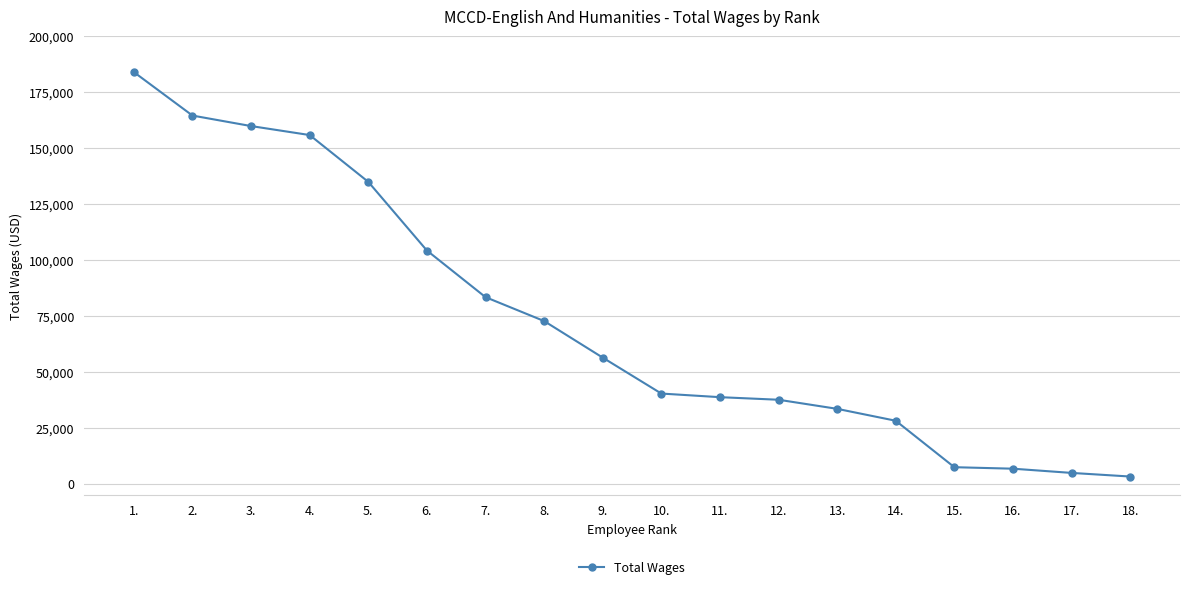

How many series are shown in this chart?

1